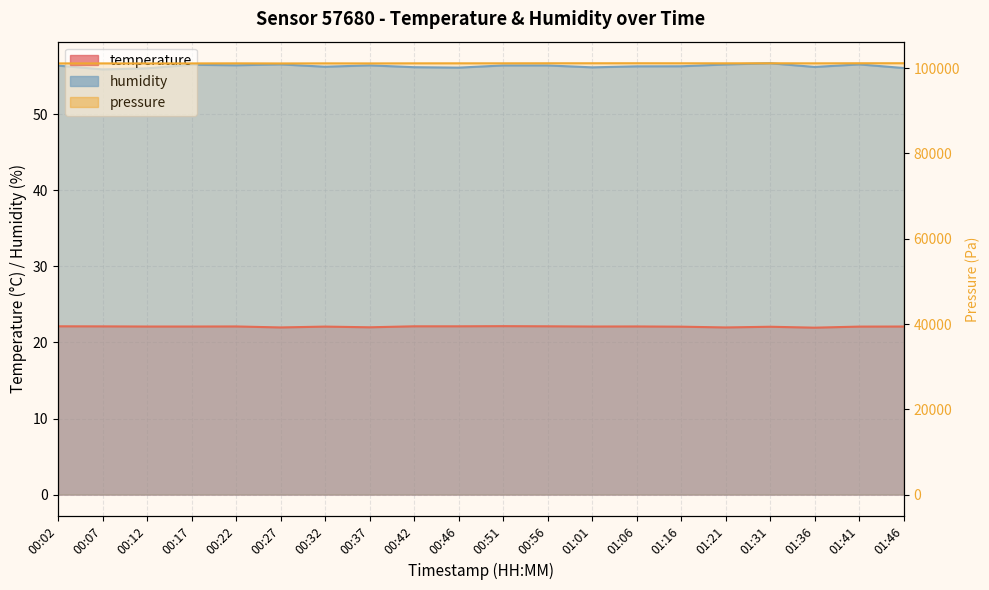

How many categories are shown in the chart?

20